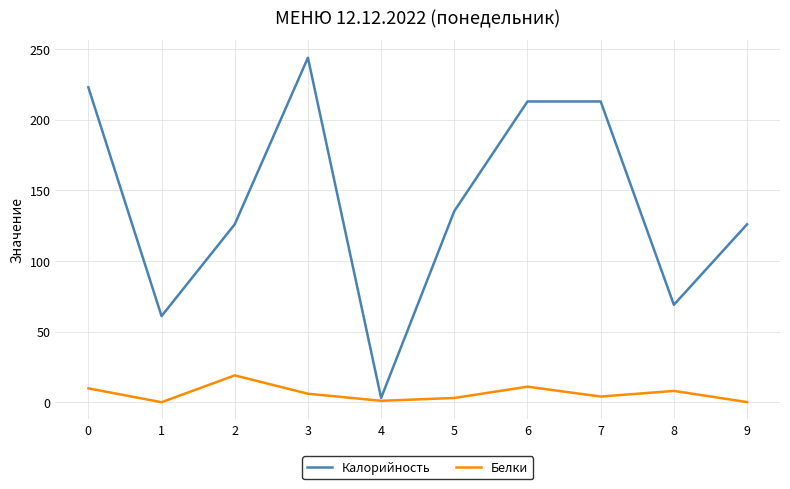

Where is the first local maximum for Белки?

2